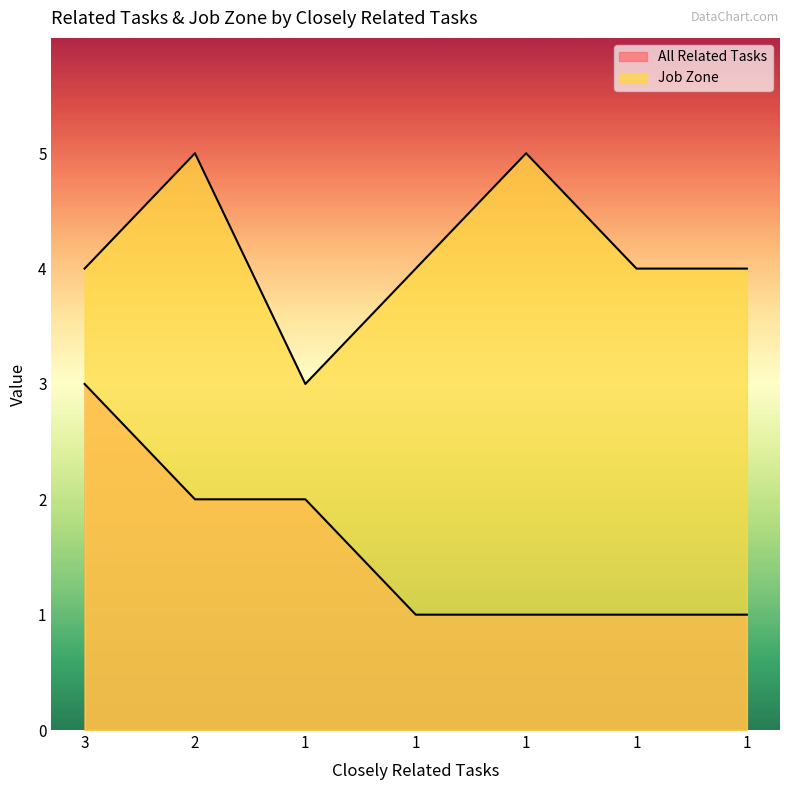

At which label does Job Zone first exceed 4?

2